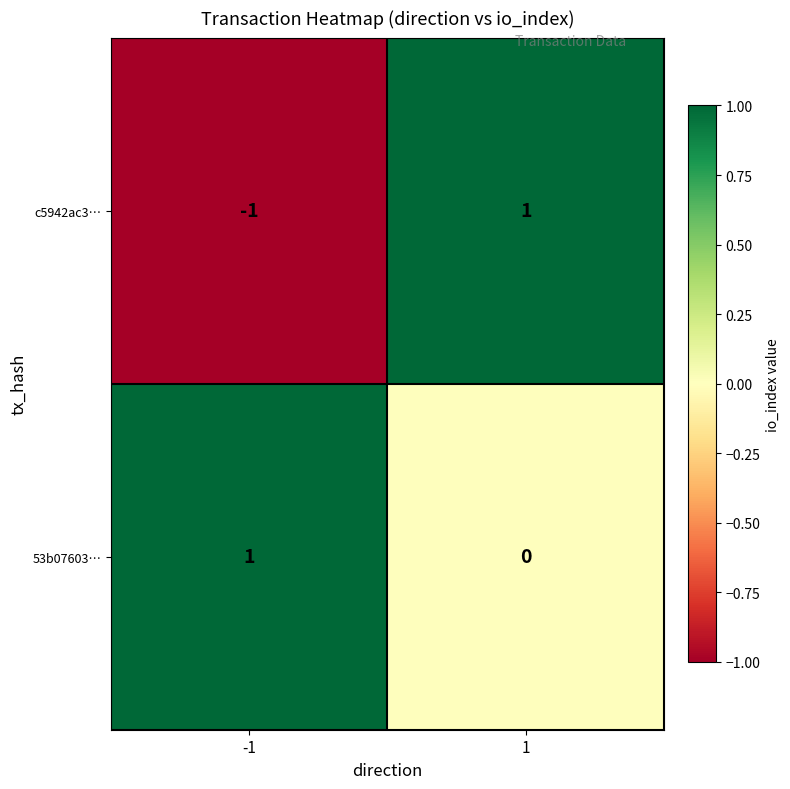

True or false: c5942ac3… has a value of -2 at -1.

False